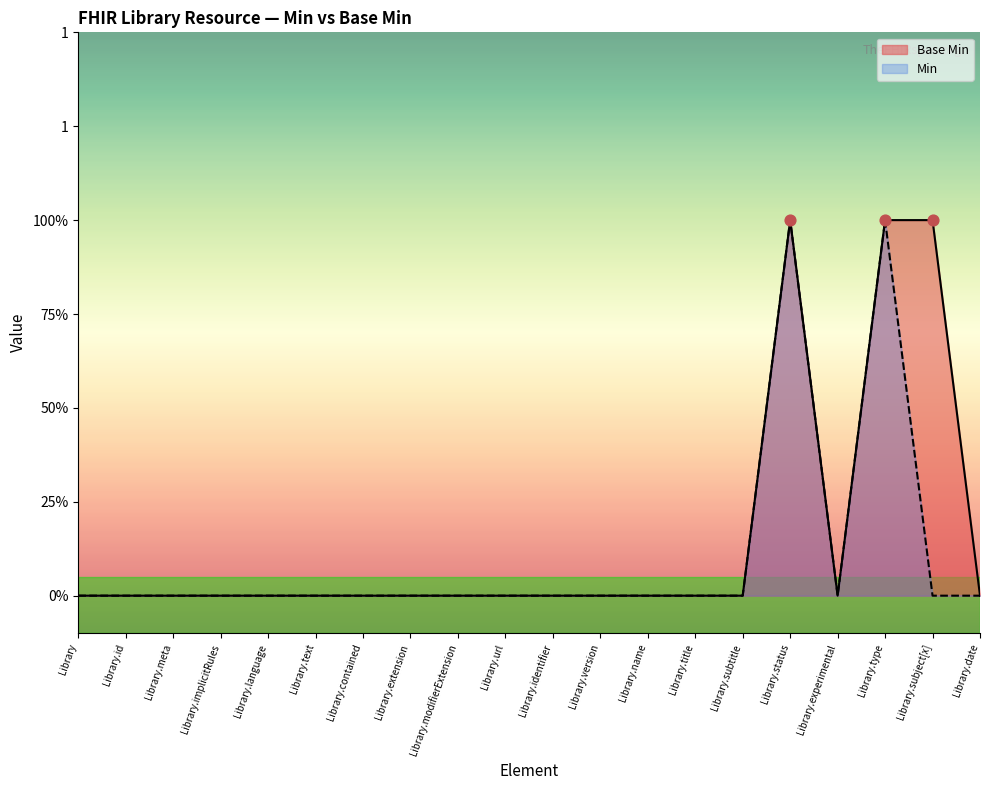

At which category is the sum across all series the highest?

Library.status